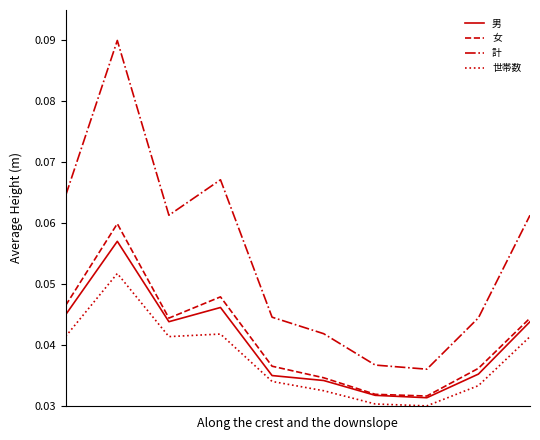

Which series has the largest range (max minus min)?

計